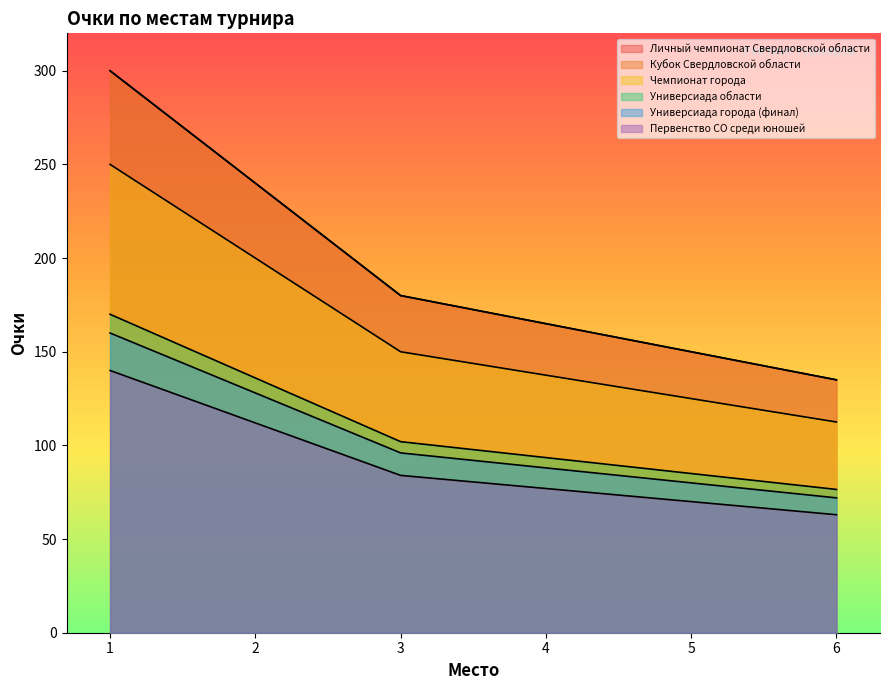

Rank the series at 6 from highest to lowest value.

Личный чемпионат Свердловской области, Кубок Свердловской области, Чемпионат города, Универсиада области, Универсиада города (финал), Первенство СО среди юношей